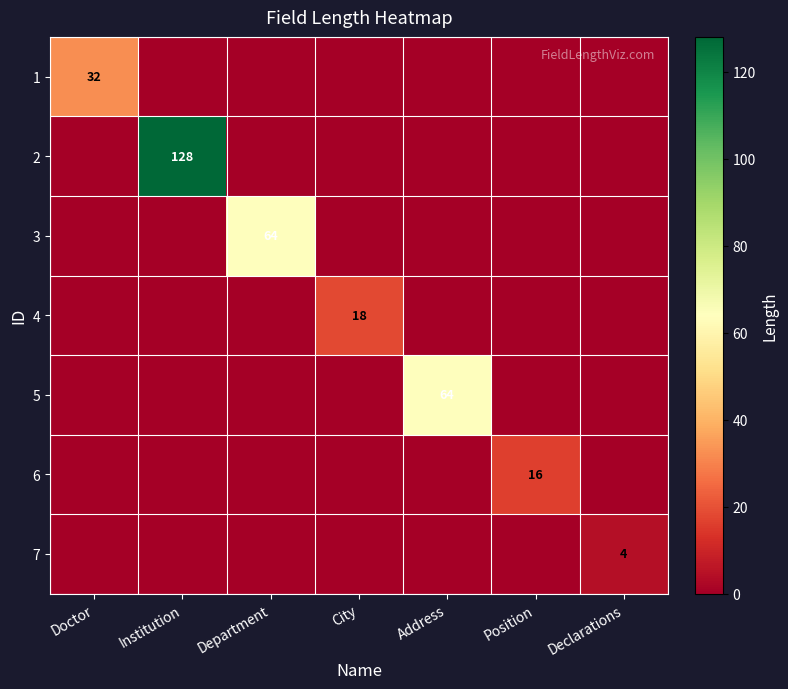

The 6 series shows 26 at Position. True or false?

False